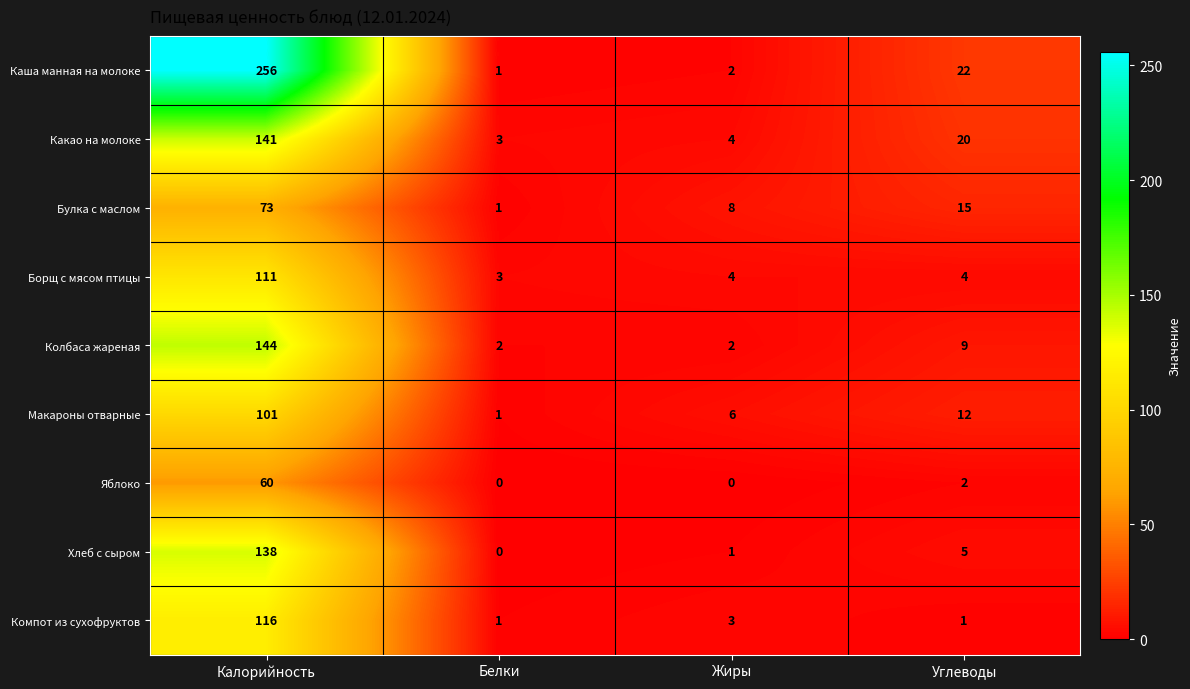

At which label does Каша манная на молоке reach its peak?

Калорийность